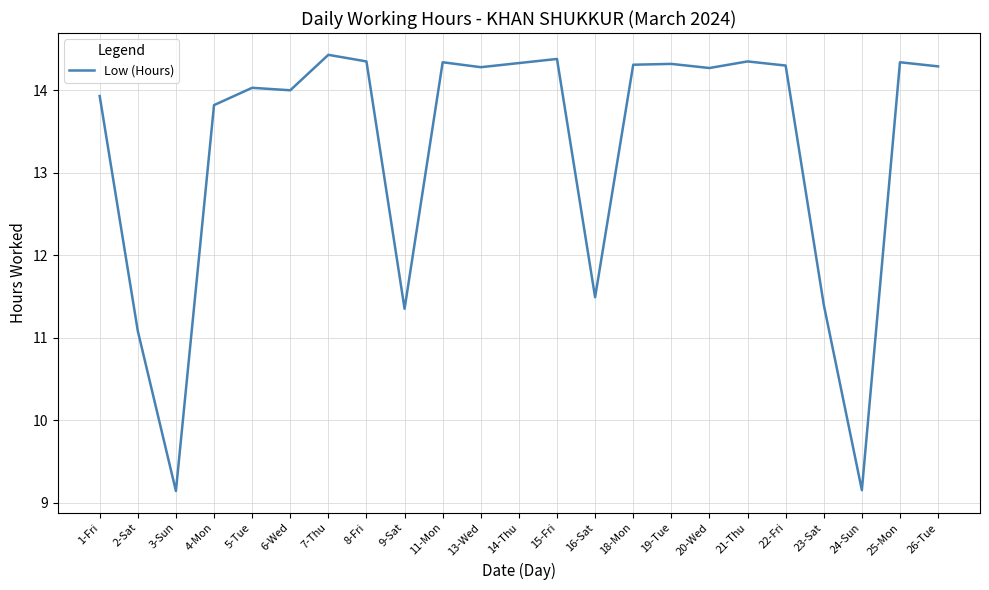

What is the minimum value shown in the chart?

9.1